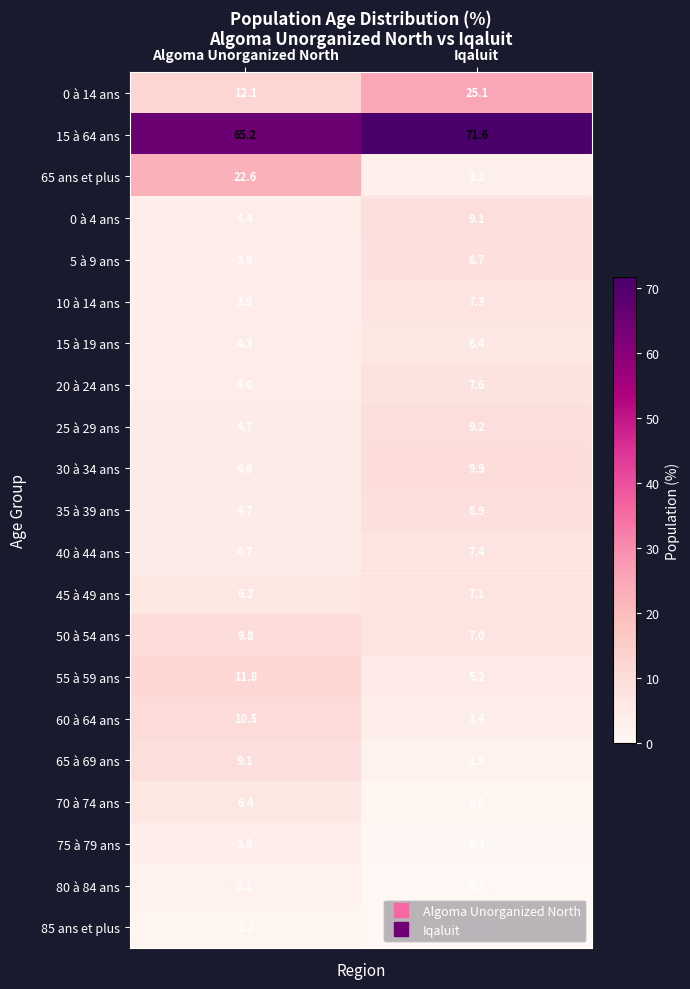

Where is 65 ans et plus nearest to the value 12?

Iqaluit